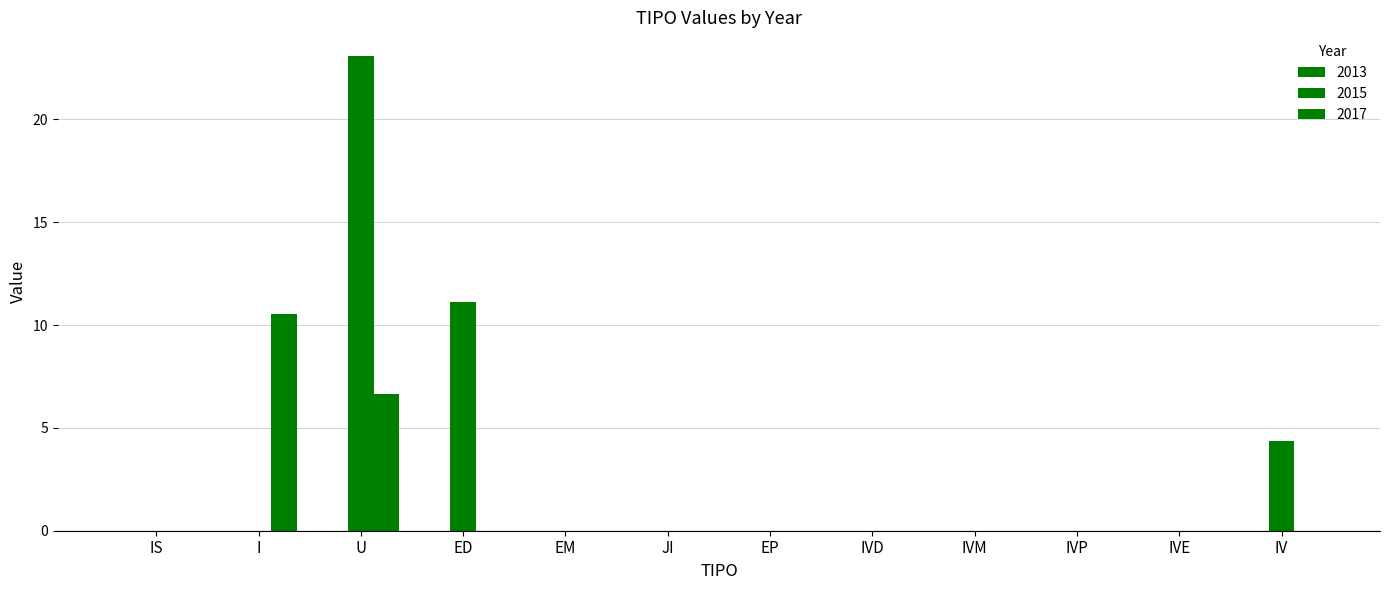

What is the difference between the 2017 values at IVE and U?

6.7